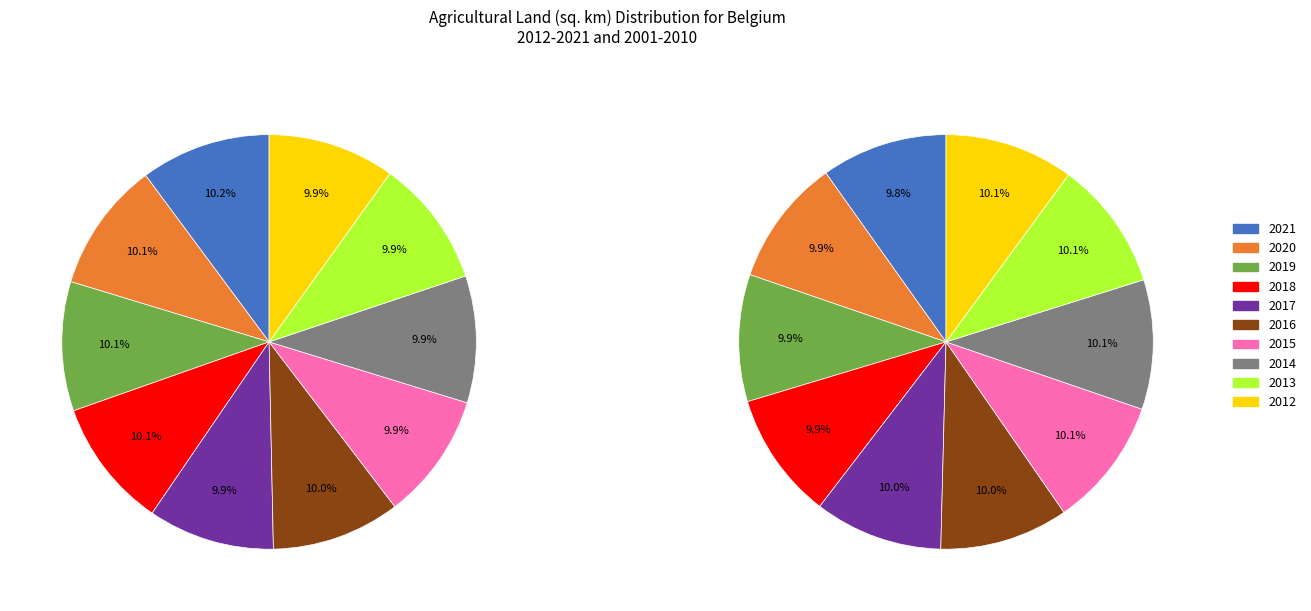

To the nearest percent, what percentage of the pie is 1?

10%